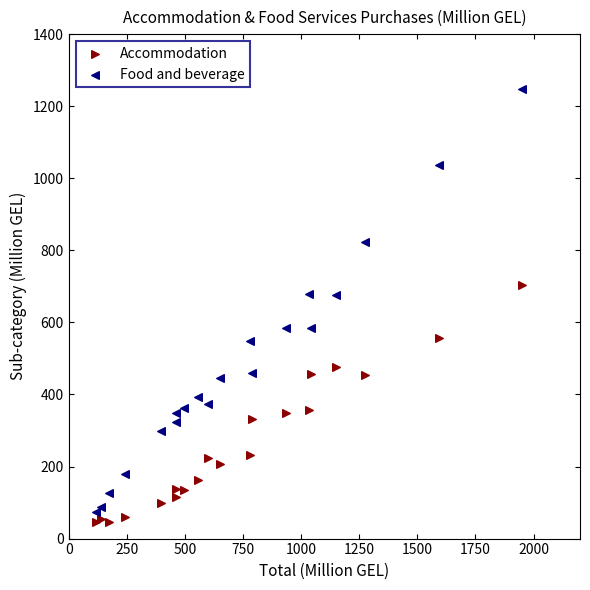

What are all the series names shown in the legend?

Accommodation, Food and beverage